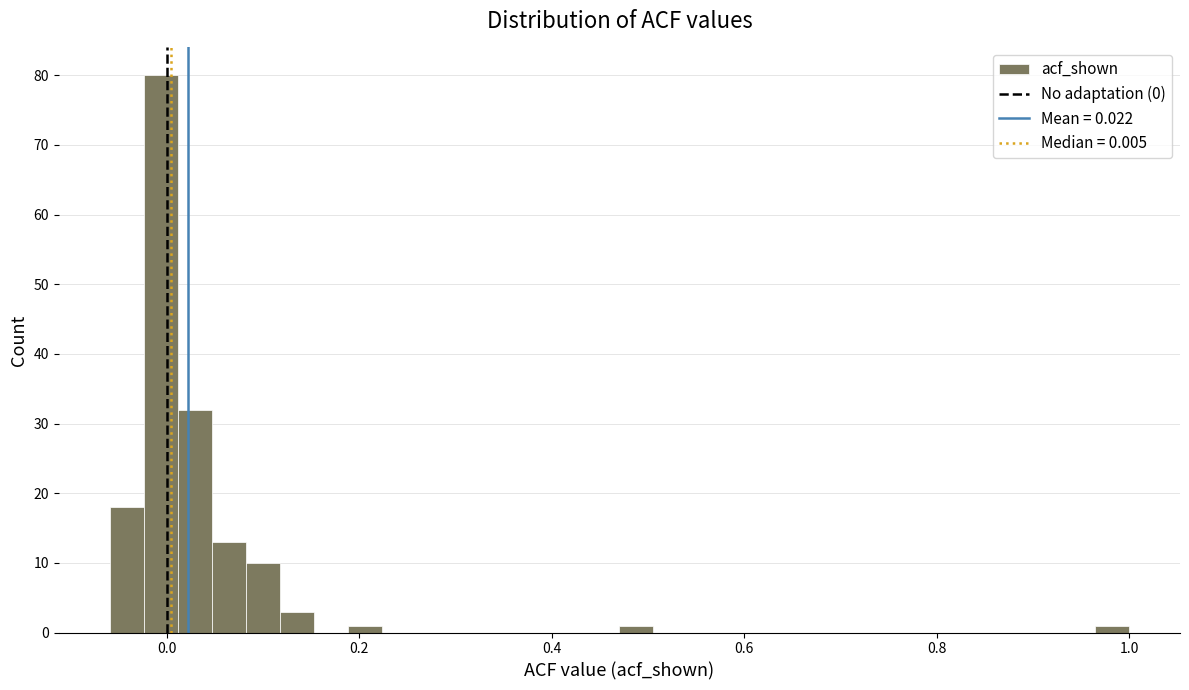

Around what value on the x-axis is the tallest bar? Give the approximate position of its centre, as read against the axis.

0.00